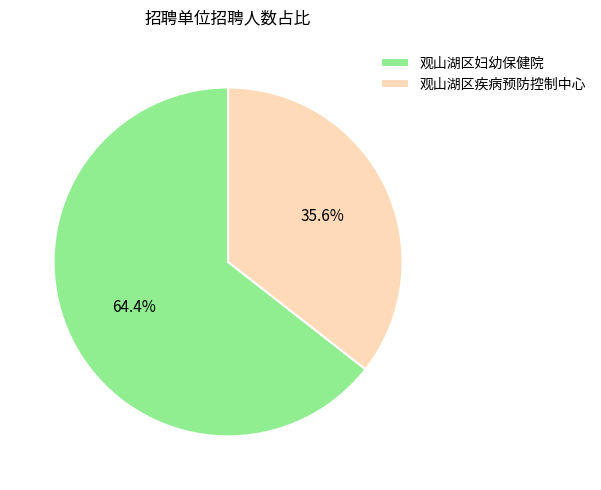

What is the smallest slice in the pie chart?

观山湖区疾病预防控制中心